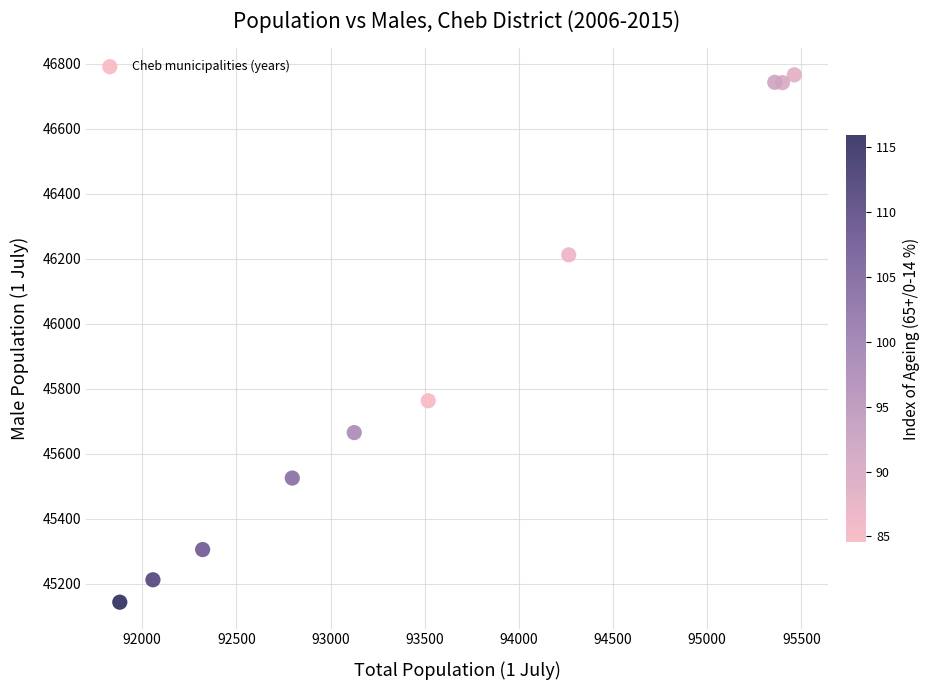

What is the range of X values (max minus min)?

3582